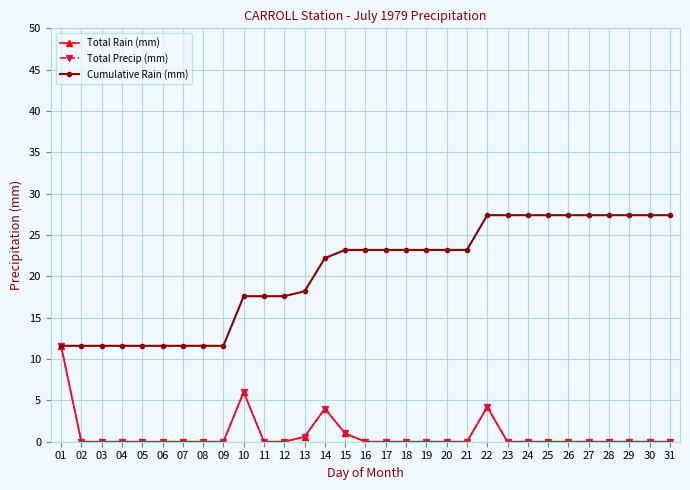

Which series has the largest total across all categories?

Cumulative Rain (mm)